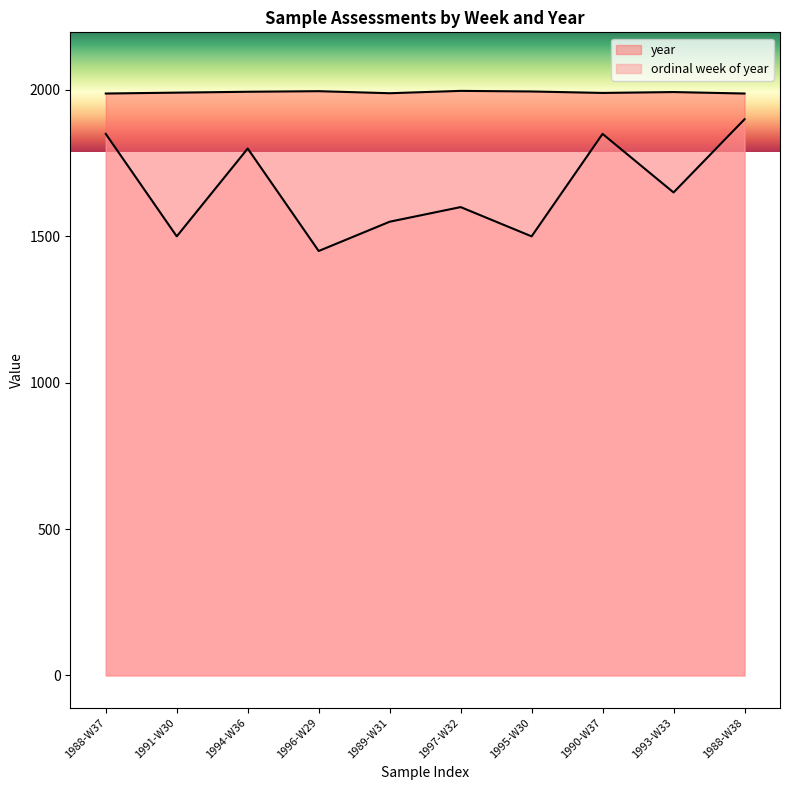

How many year values are between 1989 and 1995?

6